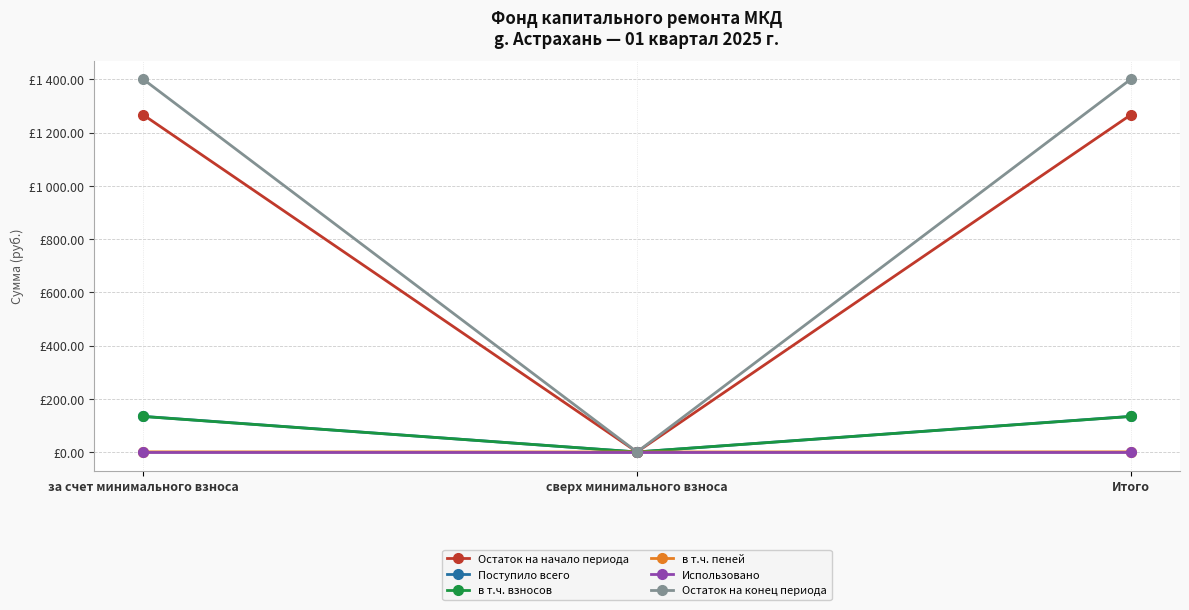

What are all the series names shown in the legend?

Остаток на начало периода, Поступило всего, в т.ч. взносов, в т.ч. пеней, Использовано, Остаток на конец периода